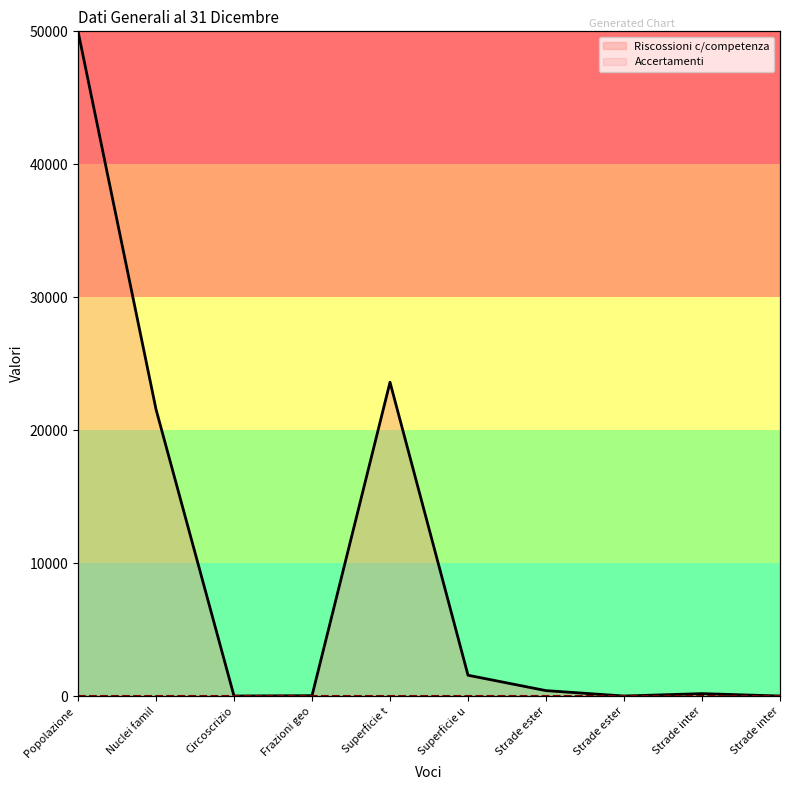

What is the change in value from Superficie u to Strade inter?

-1562.7